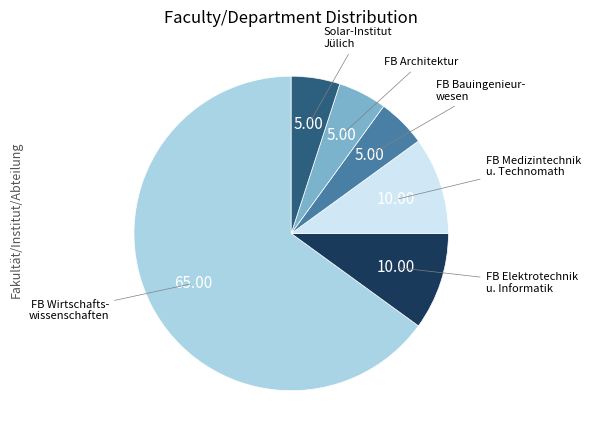

Count the number of slices in the pie.

6